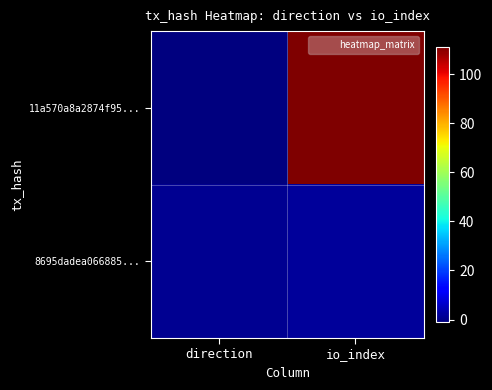

Reading left to right, what are all the values shown in this chart?

11a570a8a2874f95...: direction=-1	io_index=111
8695dadea066885...: direction=1	io_index=2